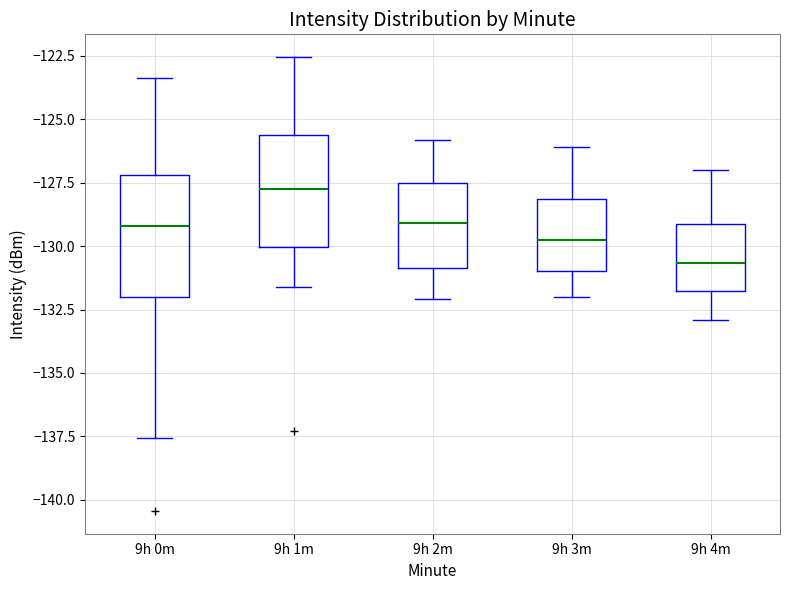

Reading left to right, read every box against the y-axis: the position of its median line, the range the box covers, and the ends of its whiskers. The values are not printed on the chart, so give them approximately, as read against the axis.

9h 0m: median -129.0, box -132.0 to -127.0, whiskers -137.5 to -123.5
9h 1m: median -128.0, box -130.0 to -125.5, whiskers -131.5 to -122.5
9h 2m: median -129.0, box -131.0 to -127.5, whiskers -132.0 to -126.0
9h 3m: median -129.5, box -131.0 to -128.0, whiskers -132.0 to -126.0
9h 4m: median -130.5, box -132.0 to -129.0, whiskers -133.0 to -127.0